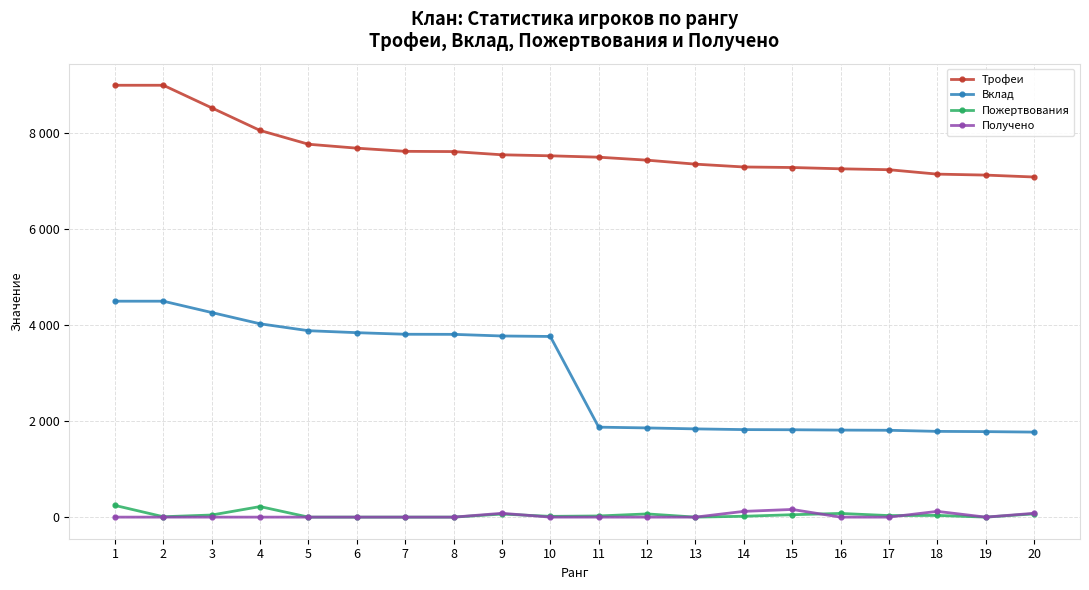

What is the value of the Вклад point at the 8th from the left?

3809